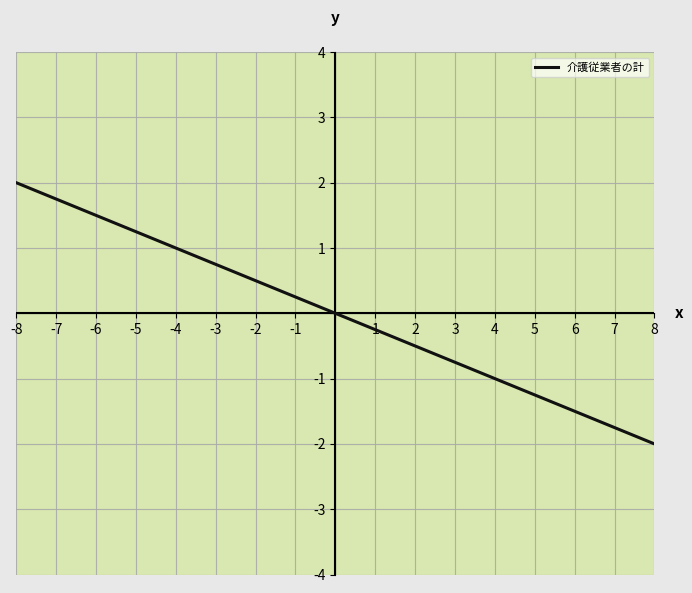

Reading right to left, what are all the values shown in this chart?

-2	2